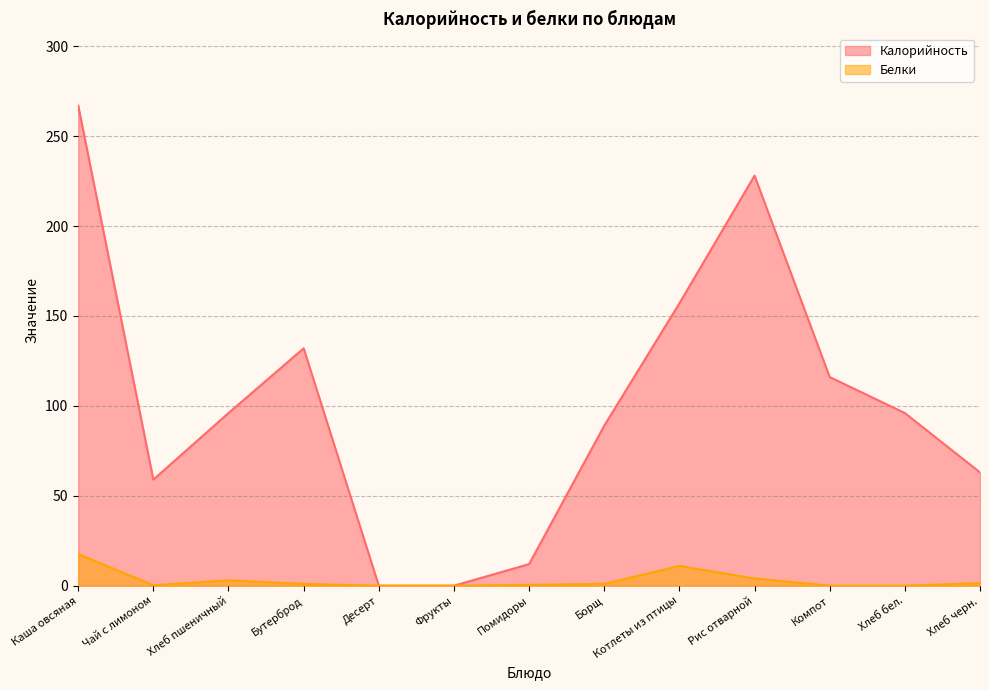

Which label corresponds to the largest value in the chart?

Каша овсяная